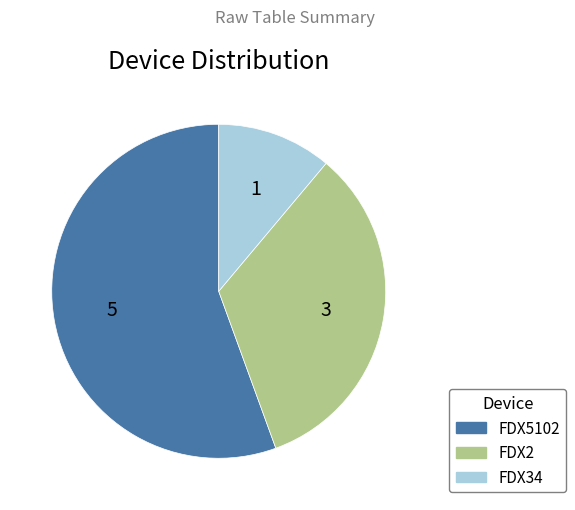

Is the sum of FDX2 and FDX5102 greater than half?

Yes